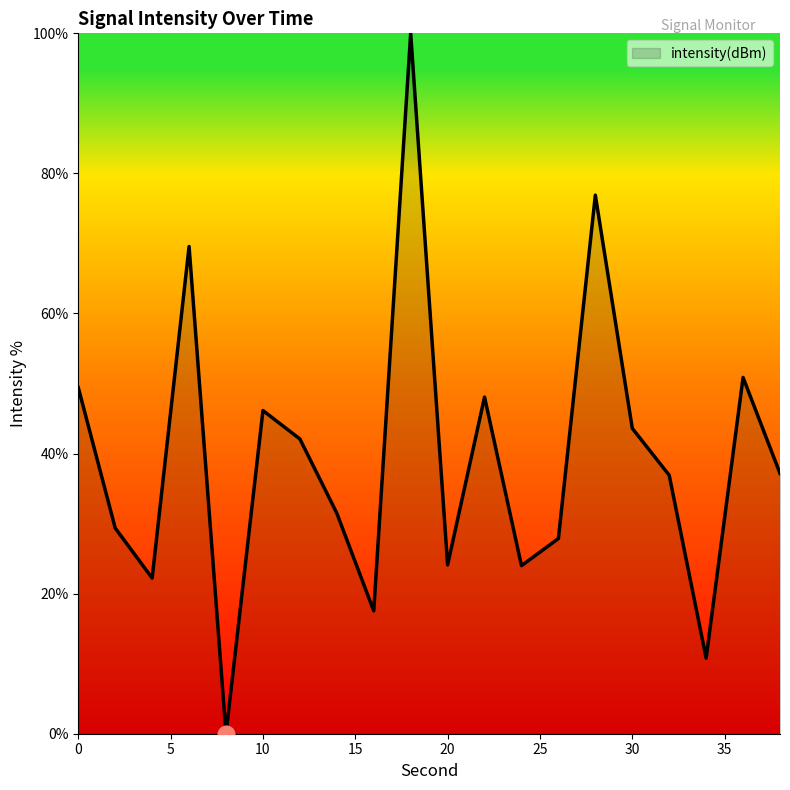

What is the maximum value shown in the chart?

100.0